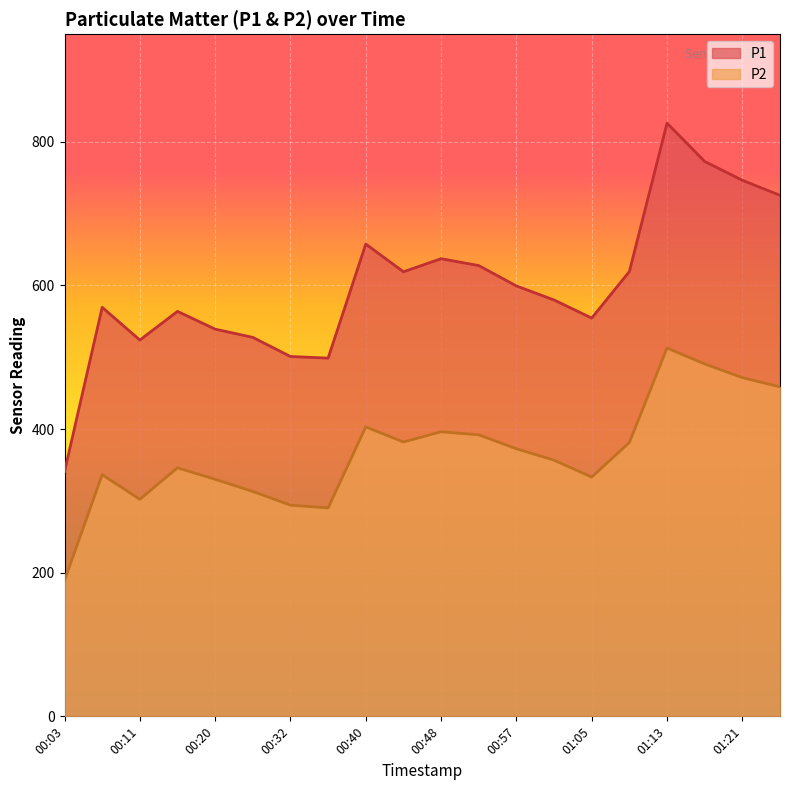

What is the difference between the maximum and minimum values in the P1 series?

485.1